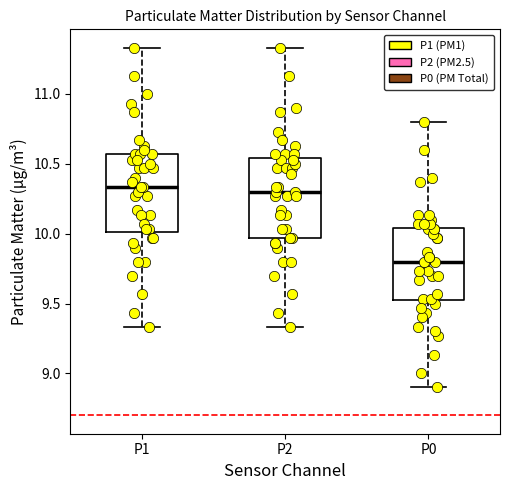

Where is the lower edge of the box for P0 on the y-axis? The values are not printed on the chart, so give them approximately, as read against the axis.

9.50